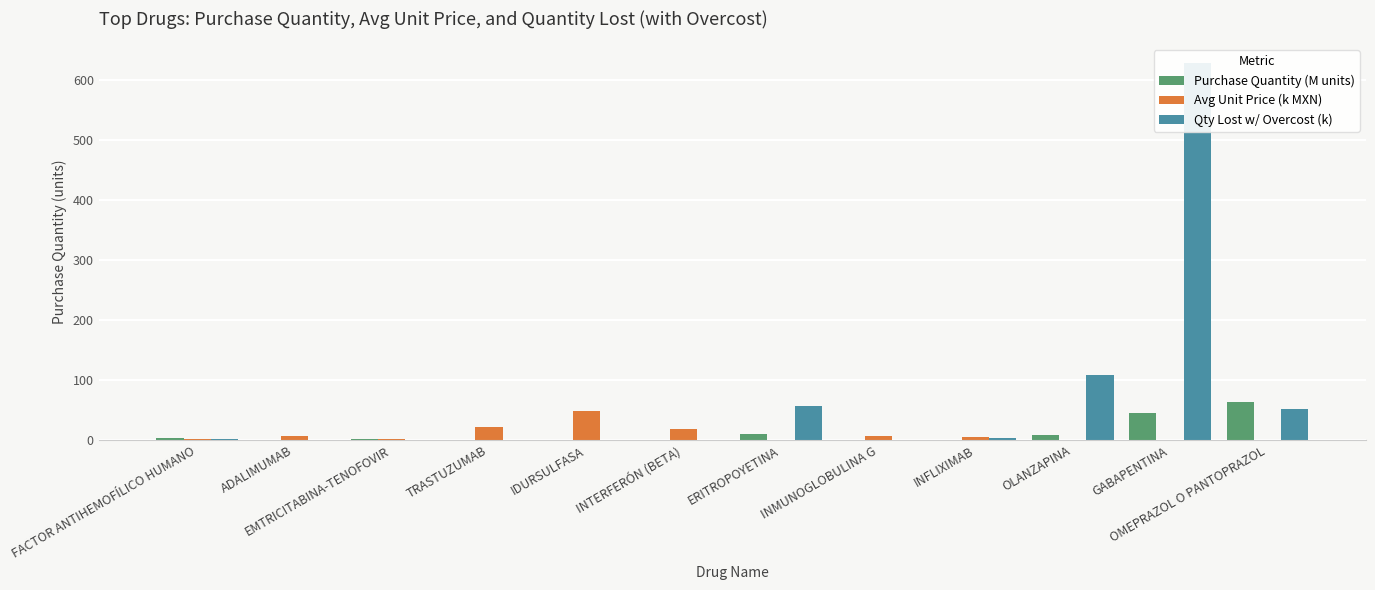

The value of Avg Unit Price (k MXN) at INFLIXIMAB is 5.8. True or false?

True